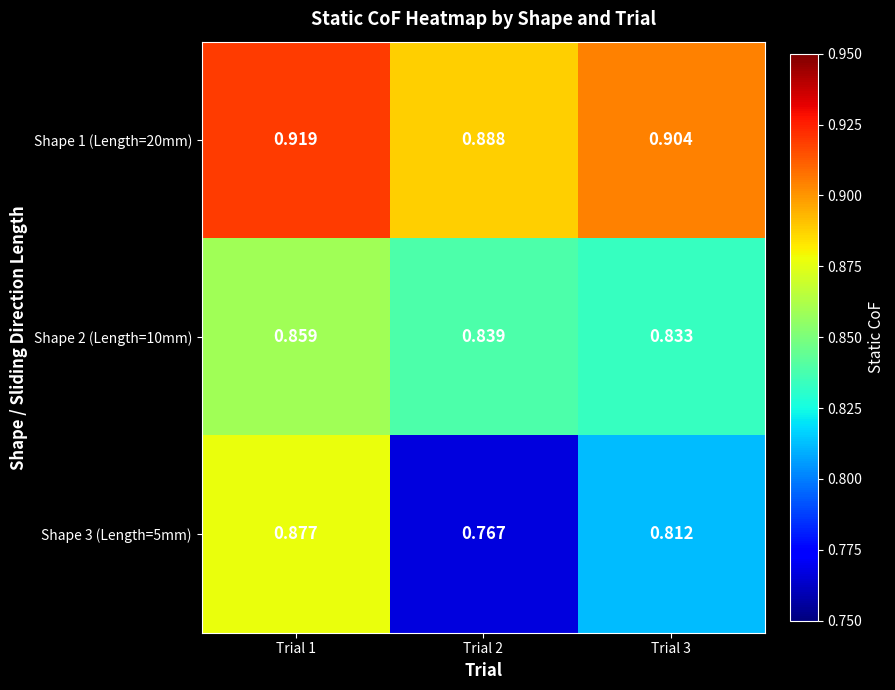

Is the value of Shape 2 (Length=10mm) at Trial 1 greater than the value of Shape 1 (Length=20mm) at Trial 2?

No